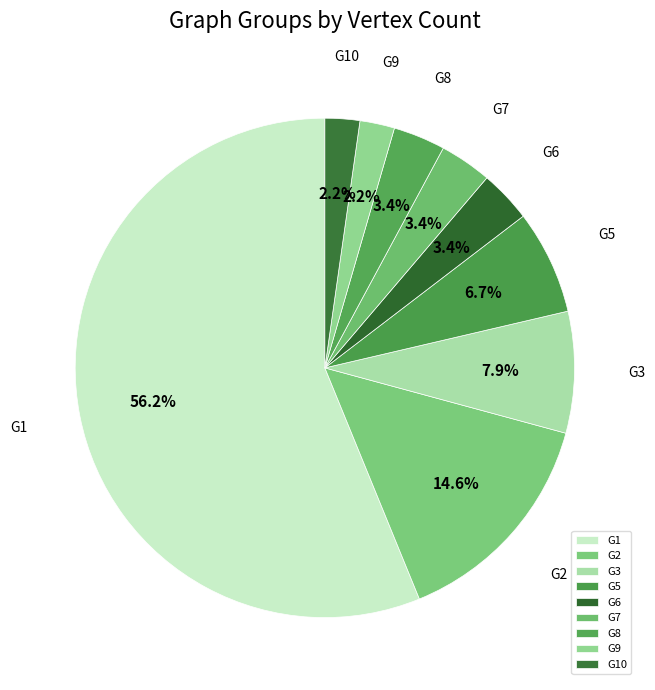

What percentage is the G3 slice, to the nearest percent?

8%